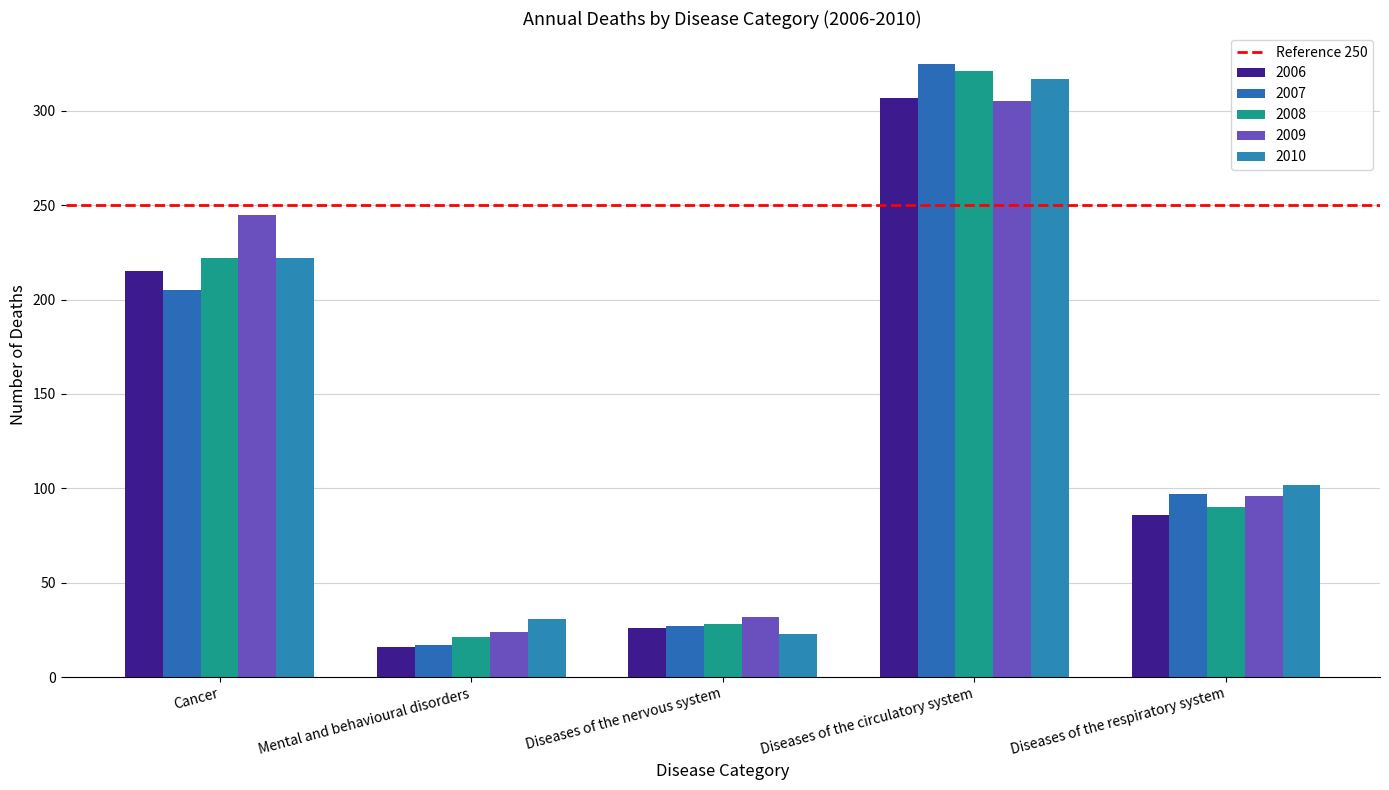

What is the label of the 2nd bar from the right?

Diseases of the circulatory system